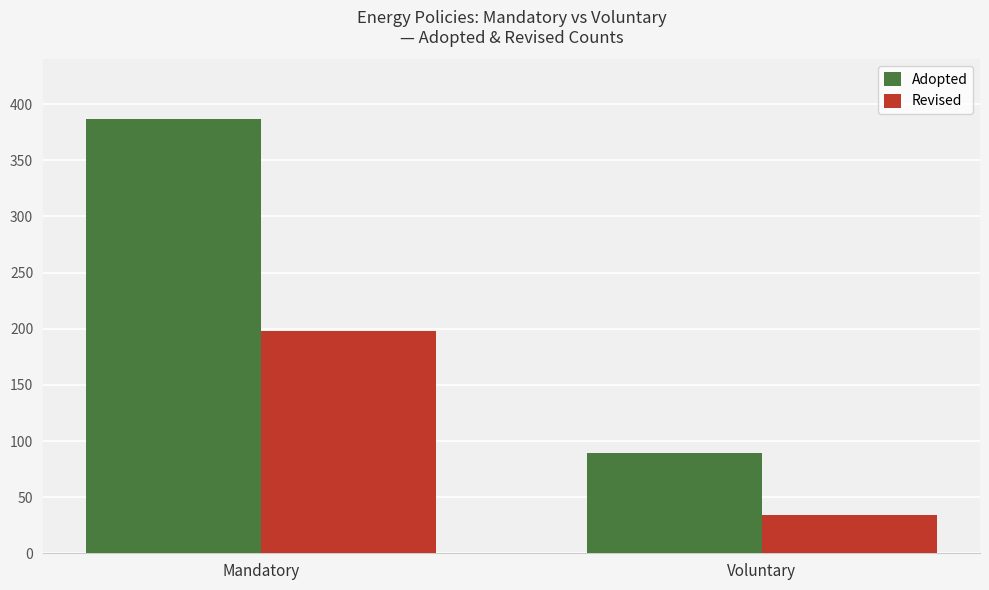

How many values in the Adopted series are below 387?

1